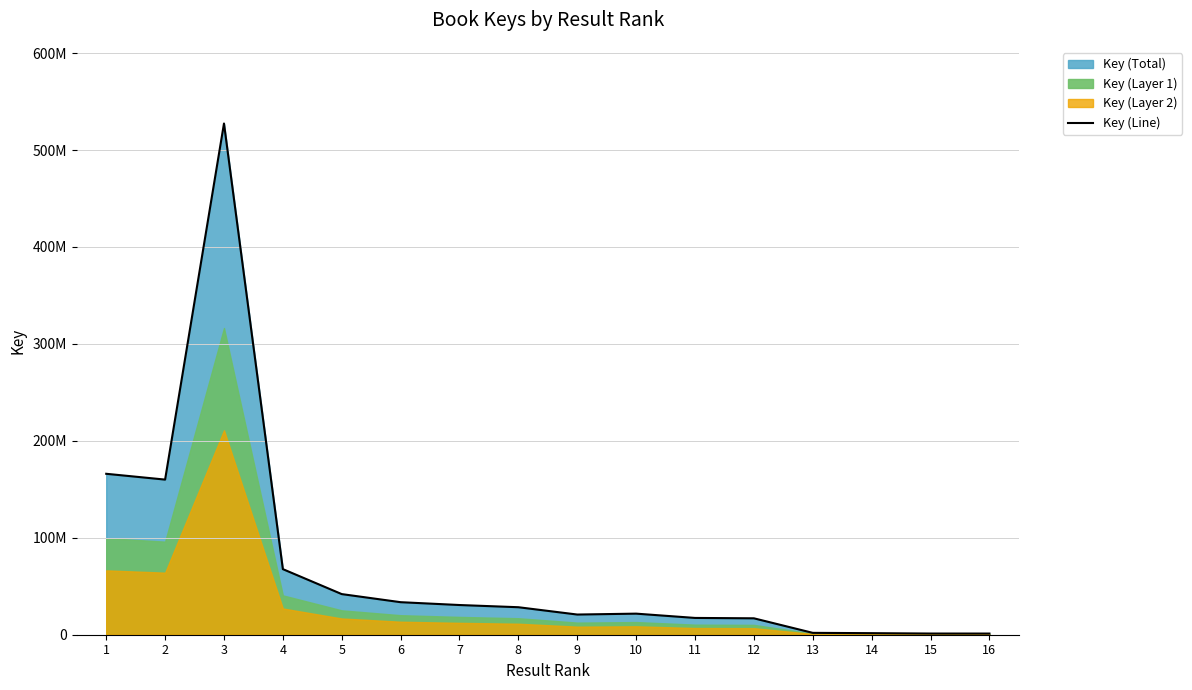

What is the sum of all values?

1138377038